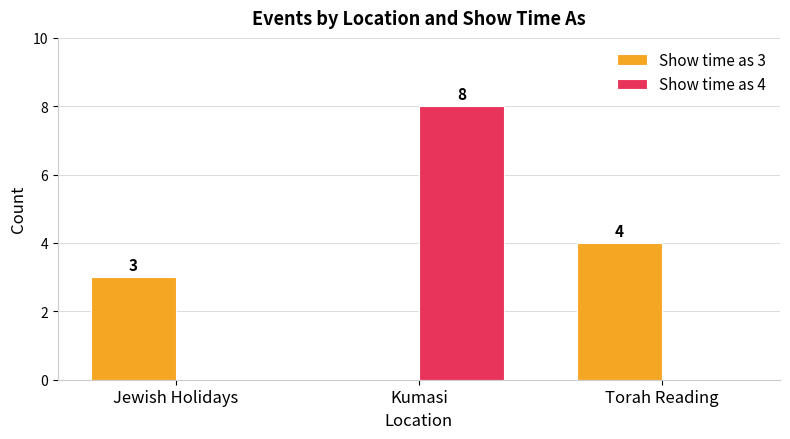

What are all the series names shown in the legend?

Show time as 3, Show time as 4